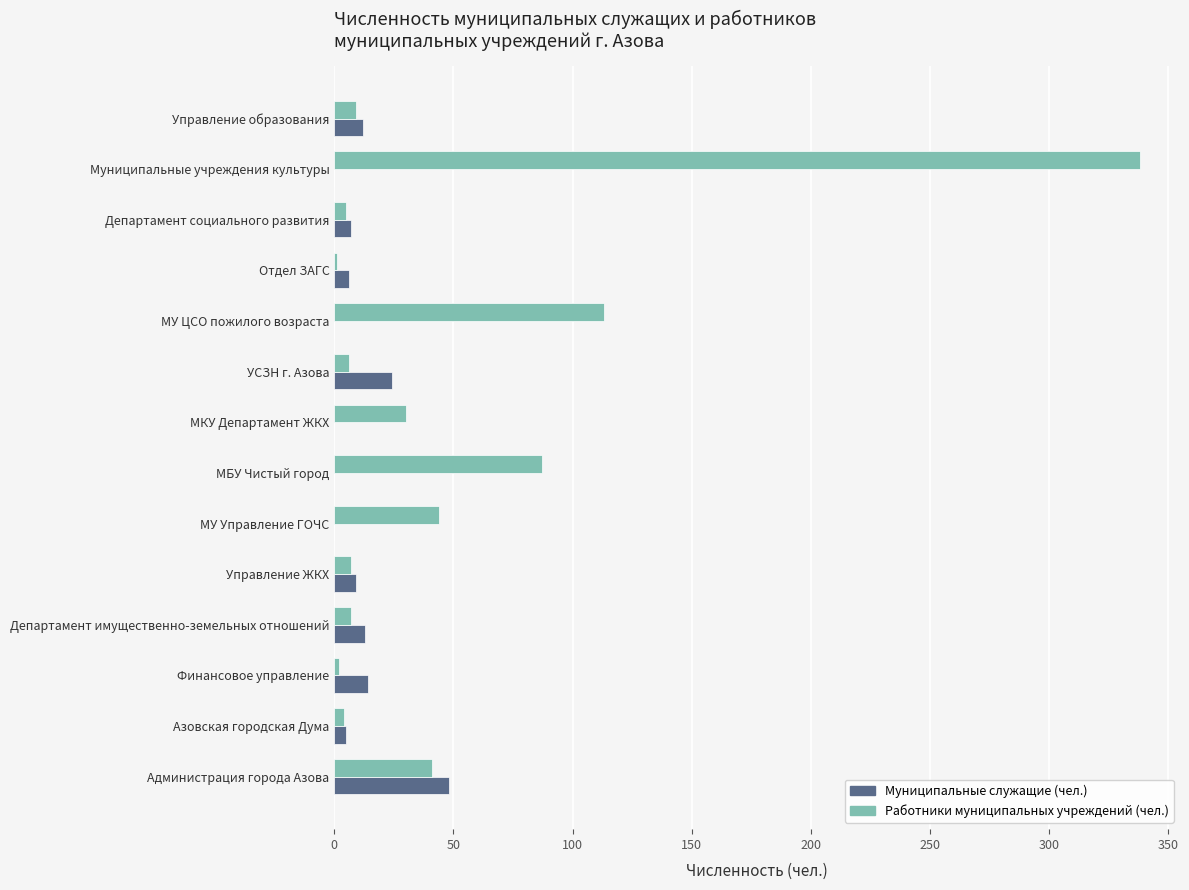

What is the sum of all Работники муниципальных учреждений (чел.) values?

694